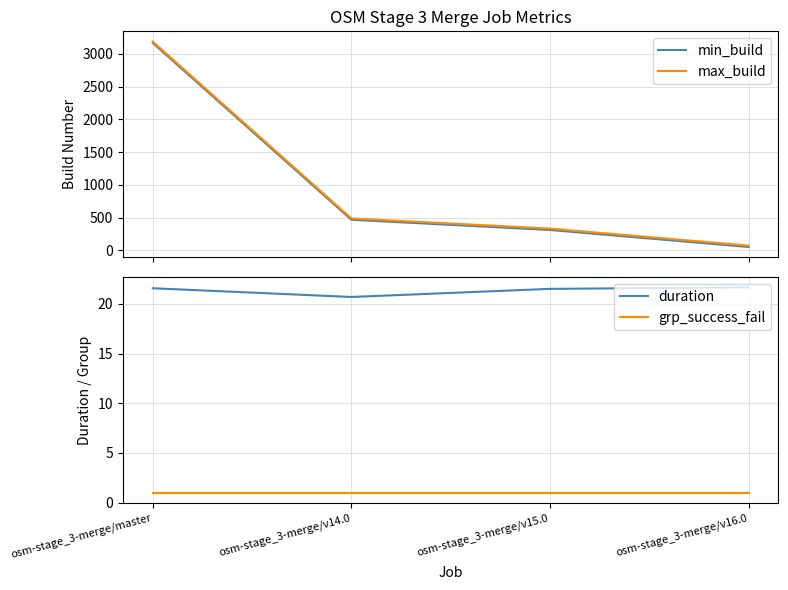

What is the label of the 2nd point from the left?

osm-stage_3-merge/v14.0